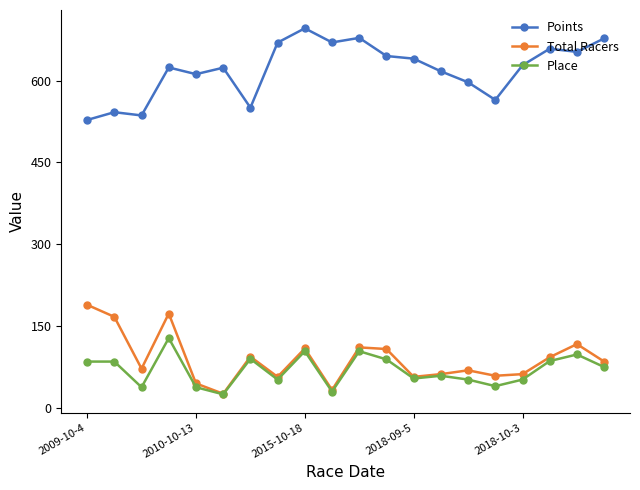

What is the value of the Total Racers point at the 8th from the left?

57.0